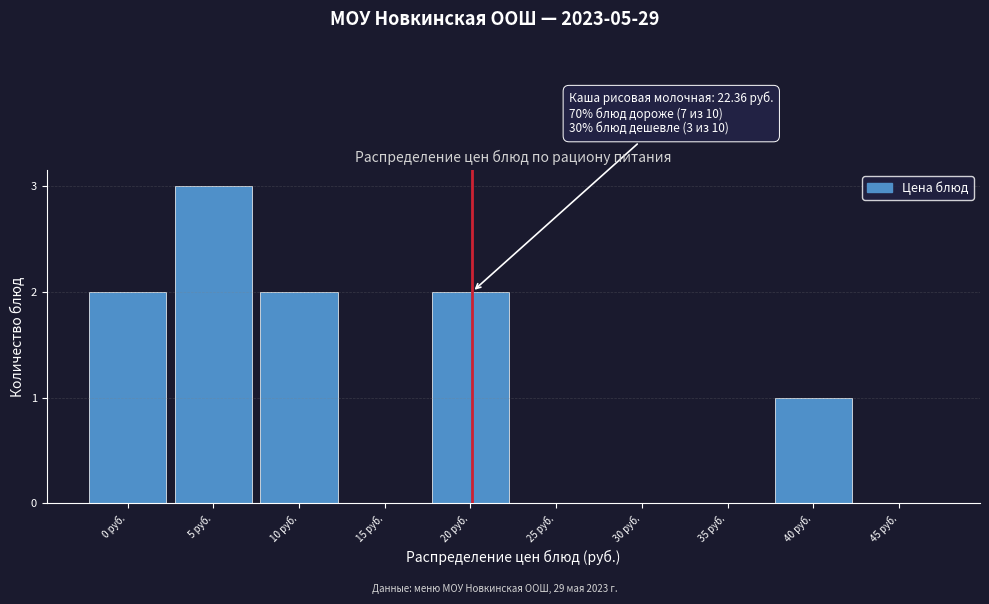

Reading right to left, list all the values displayed in this chart.

45 руб.=0	40 руб.=1	35 руб.=0	30 руб.=0	25 руб.=0	20 руб.=2	15 руб.=0	10 руб.=2	5 руб.=3	0 руб.=2